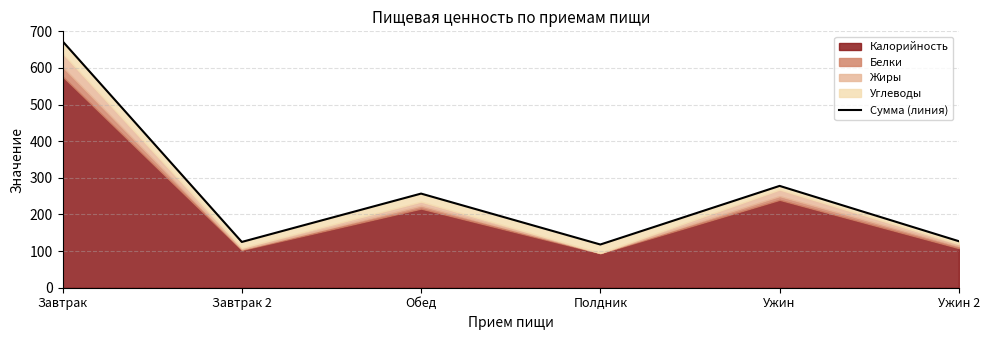

Does the chart display data point markers on the line(s)?

No